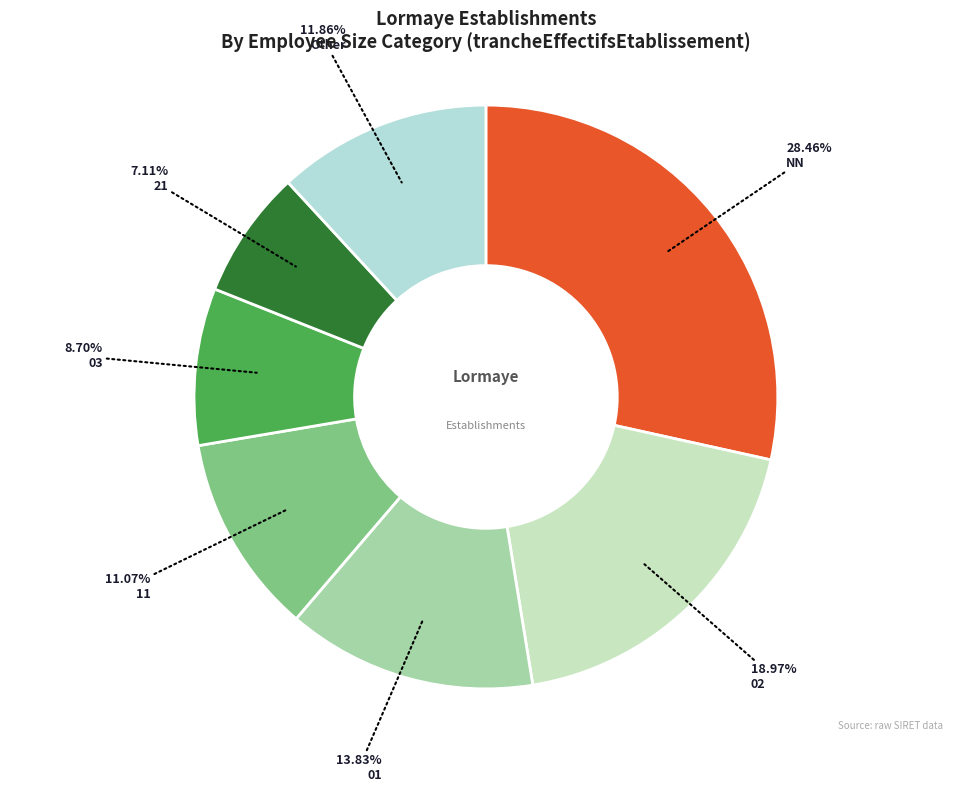

Rank the categories by value from highest to lowest.

NN, 02, 01, Other, 11, 03, 21